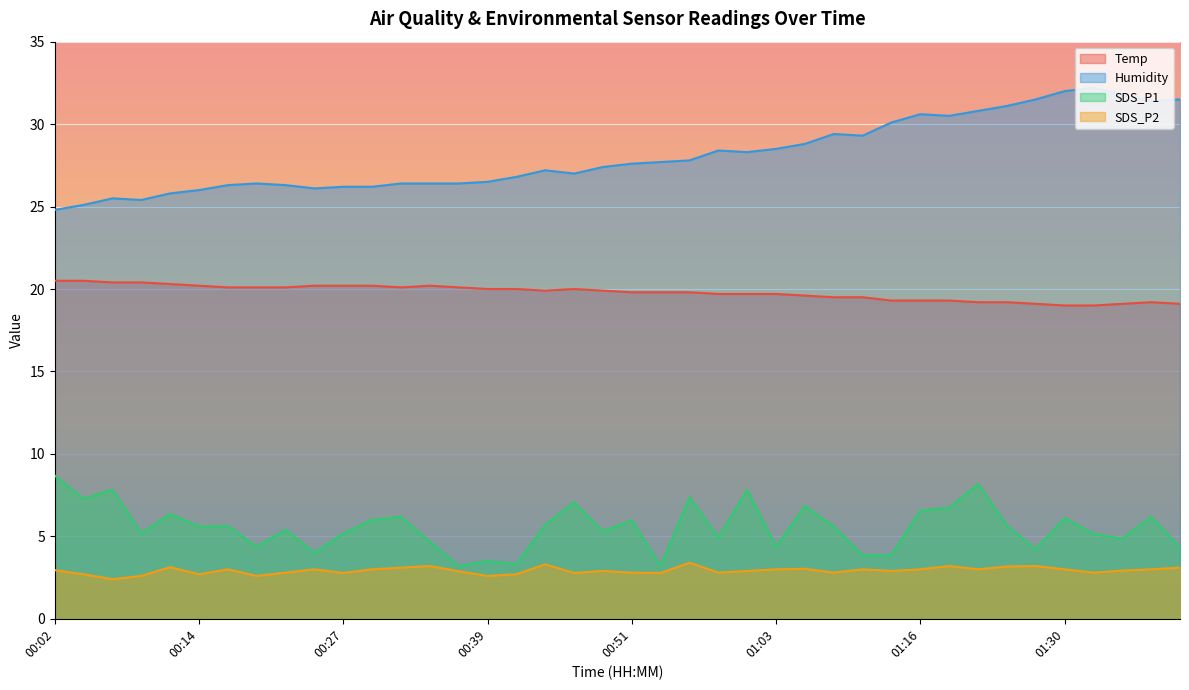

Rank the series by their maximum value, from highest to lowest.

Humidity, Temp, SDS_P1, SDS_P2